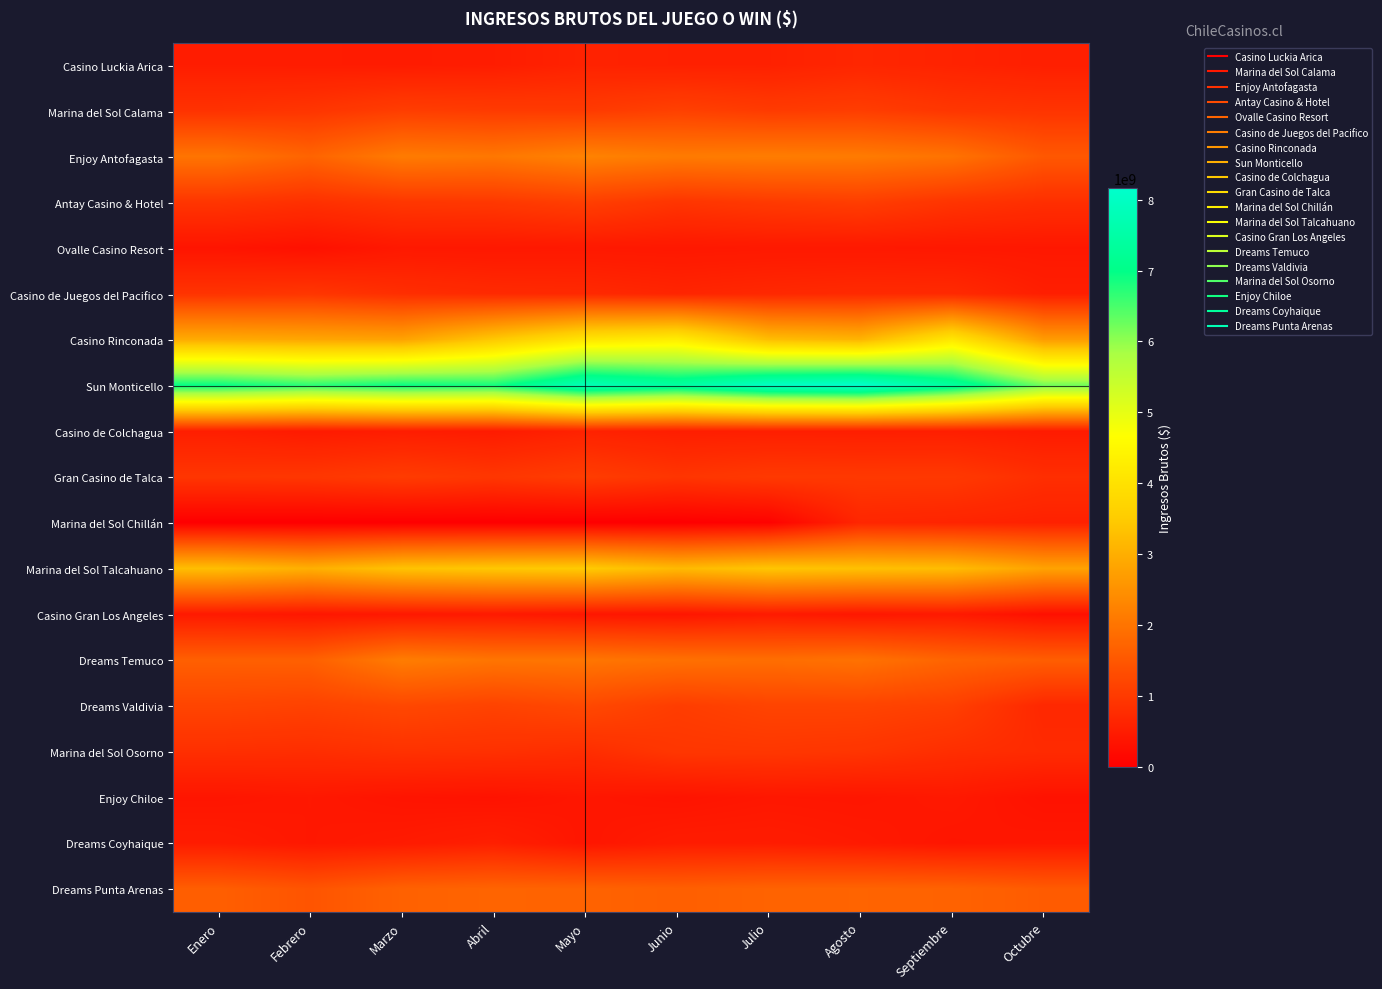

What is the total value across all series at Marzo?

27630606832